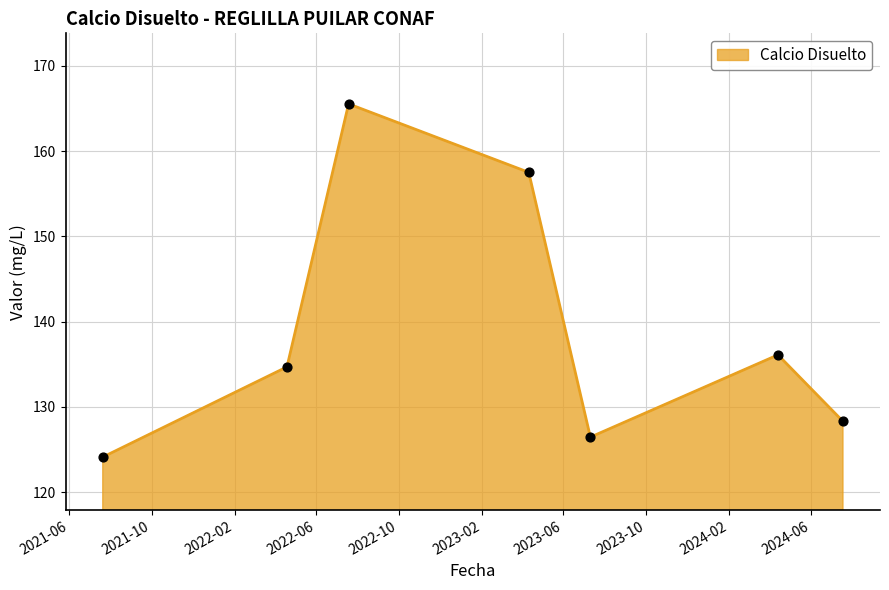

True or false: the data has more than 0 interior local peaks.

True